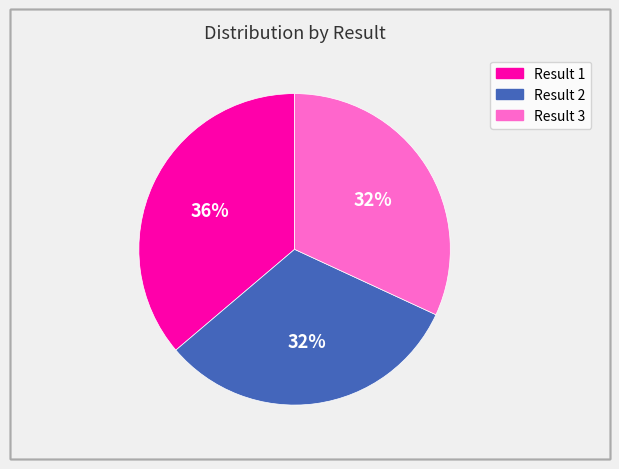

How many slices are in this pie chart?

3